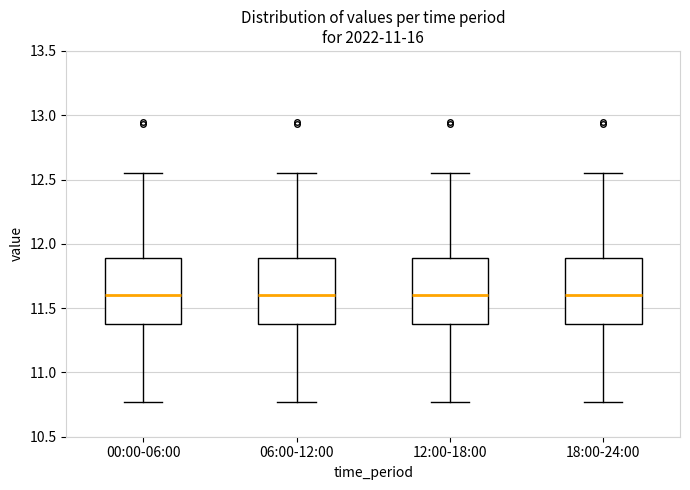

Reading left to right, read every box against the y-axis: the position of its median line, the range the box covers, and the ends of its whiskers. The values are not printed on the chart, so give them approximately, as read against the axis.

00:00-06:00: median 11.60, box 11.40 to 11.90, whiskers 10.75 to 12.55
06:00-12:00: median 11.60, box 11.40 to 11.90, whiskers 10.75 to 12.55
12:00-18:00: median 11.60, box 11.40 to 11.90, whiskers 10.75 to 12.55
18:00-24:00: median 11.60, box 11.40 to 11.90, whiskers 10.75 to 12.55